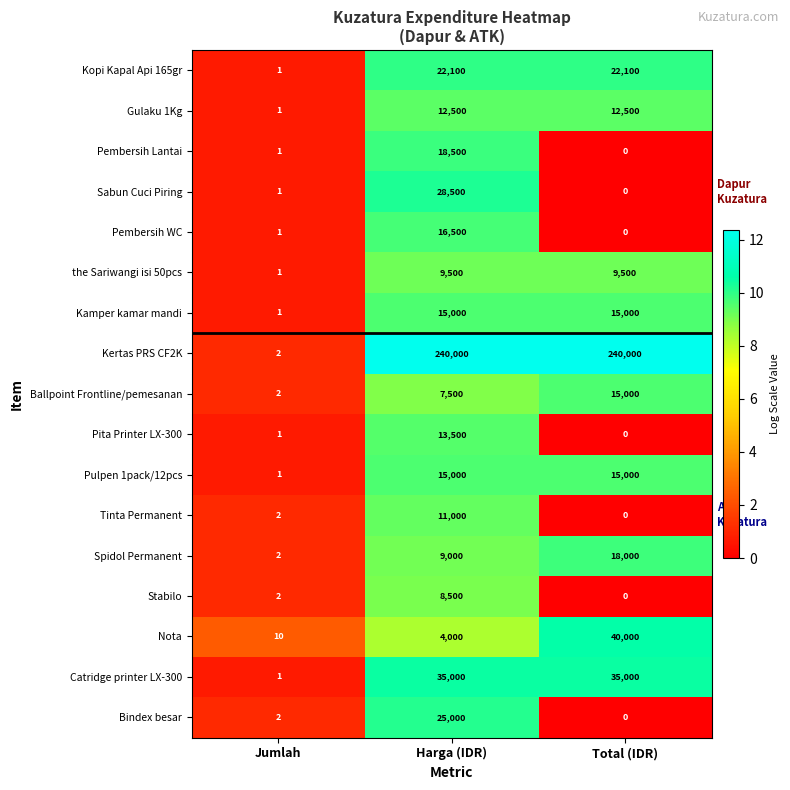

At which label does Ballpoint Frontline/pemesanan reach its peak?

Total (IDR)